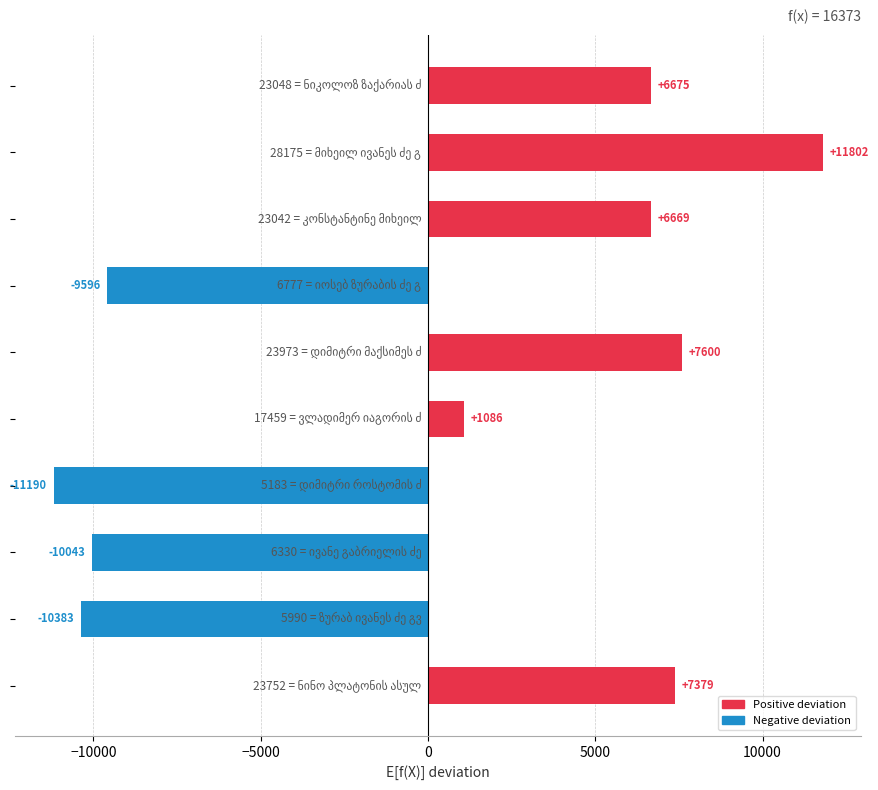

How many positive values are there?

6